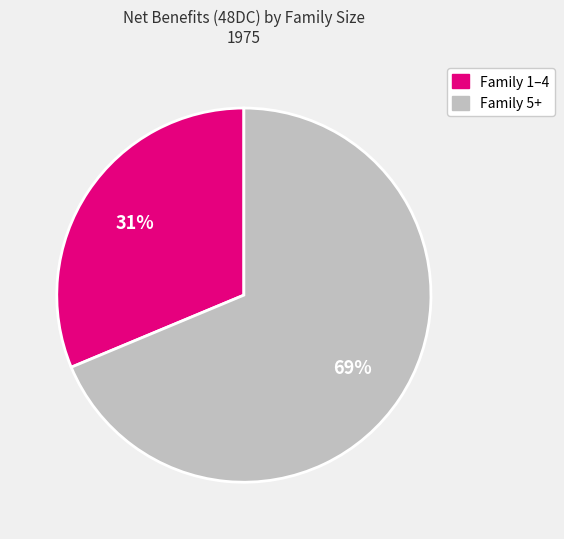

Does any single category account for the majority?

Yes